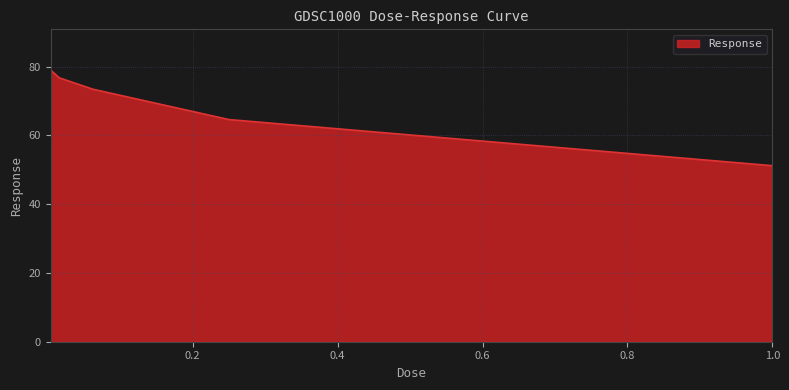

What is the greatest value displayed?

79.0